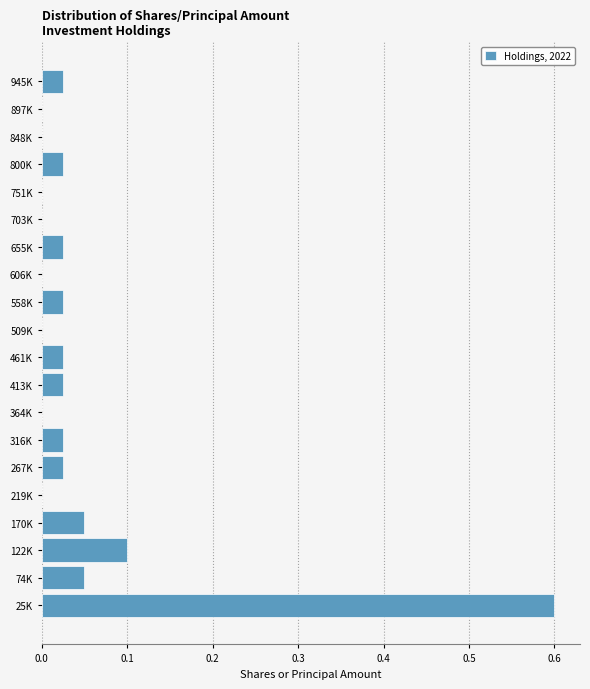

Which category has the highest value across all series?

25K